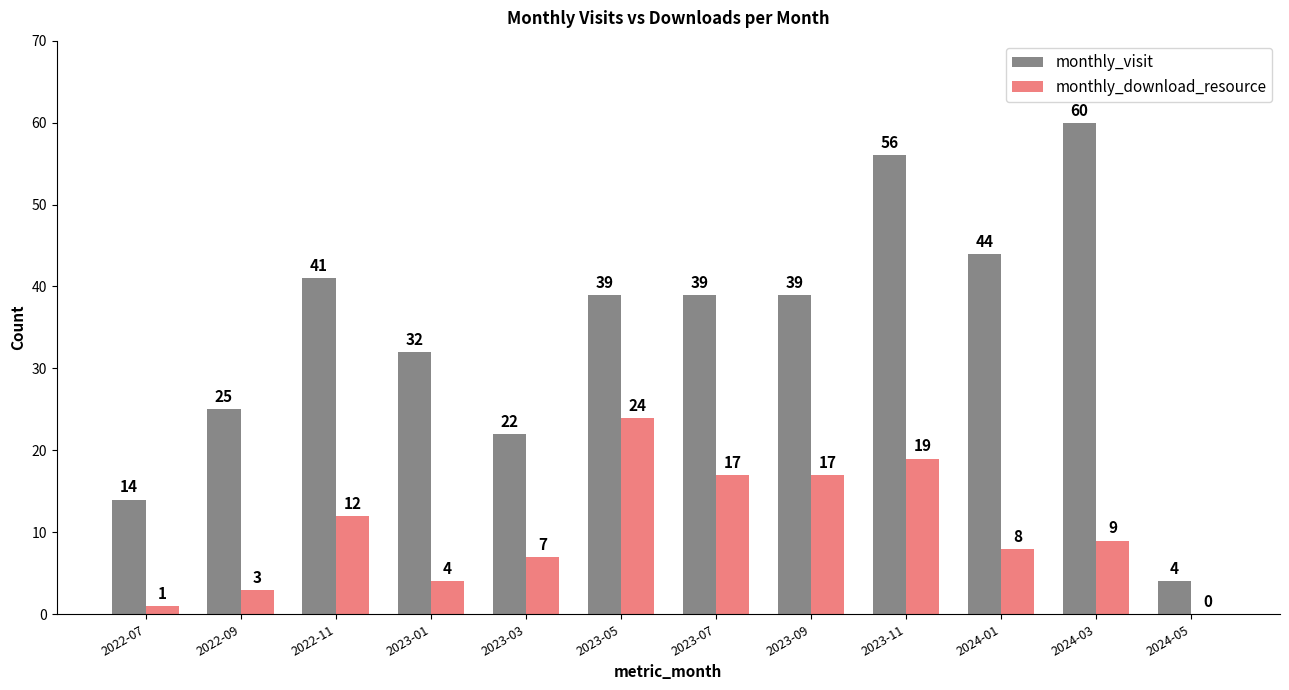

Which series has the largest range (max minus min)?

monthly_visit